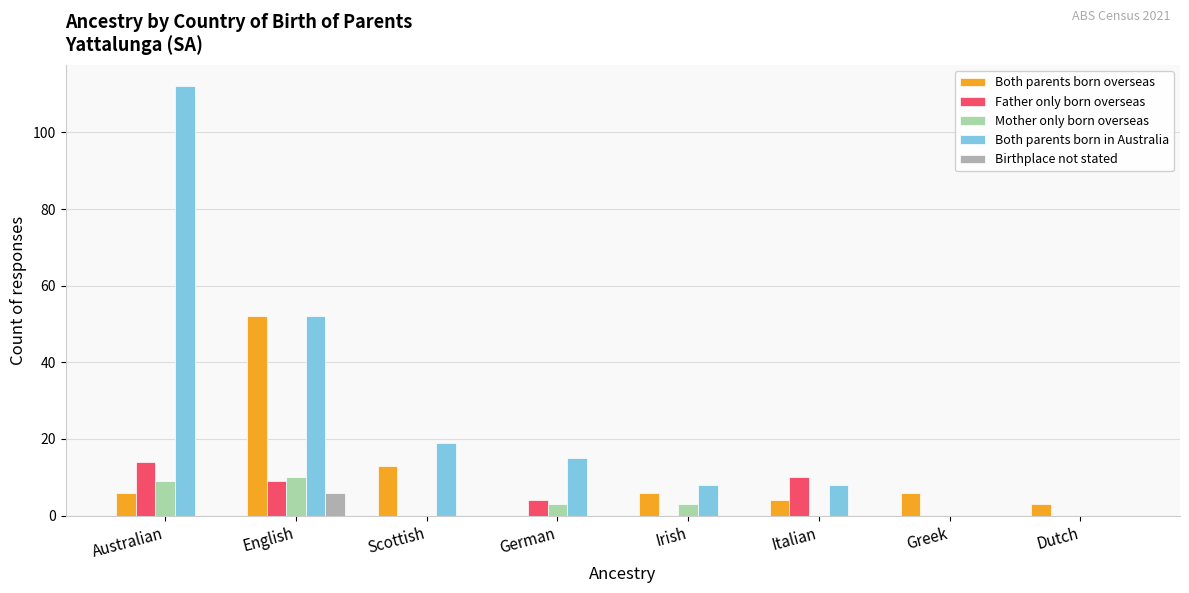

Reading right to left, list all the values displayed in this chart.

Both parents born overseas: 3	6	4	6	0	13	52	6
Father only born overseas: 0	0	10	0	4	0	9	14
Mother only born overseas: 0	0	0	3	3	0	10	9
Both parents born in Australia: 0	0	8	8	15	19	52	112
Birthplace not stated: 0	0	0	0	0	0	6	0